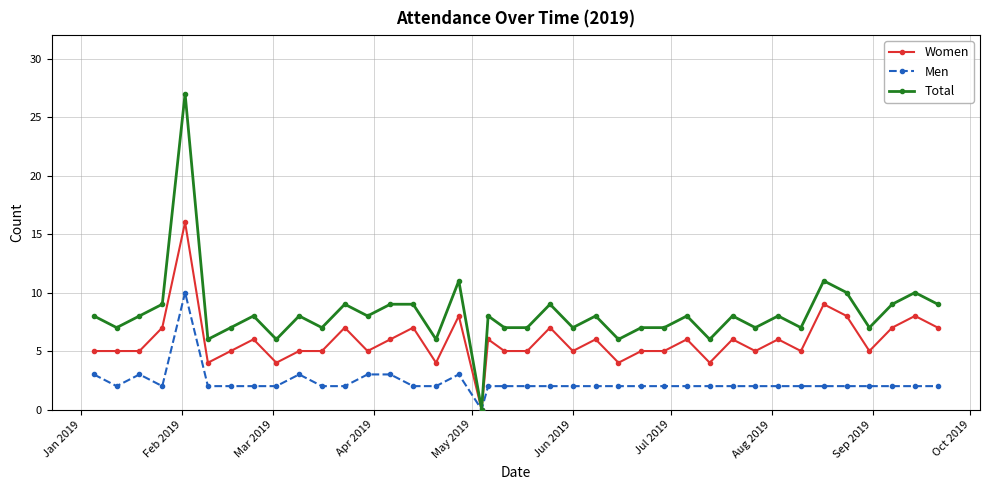

List the series in order of their overall mean, lowest first.

Men, Women, Total